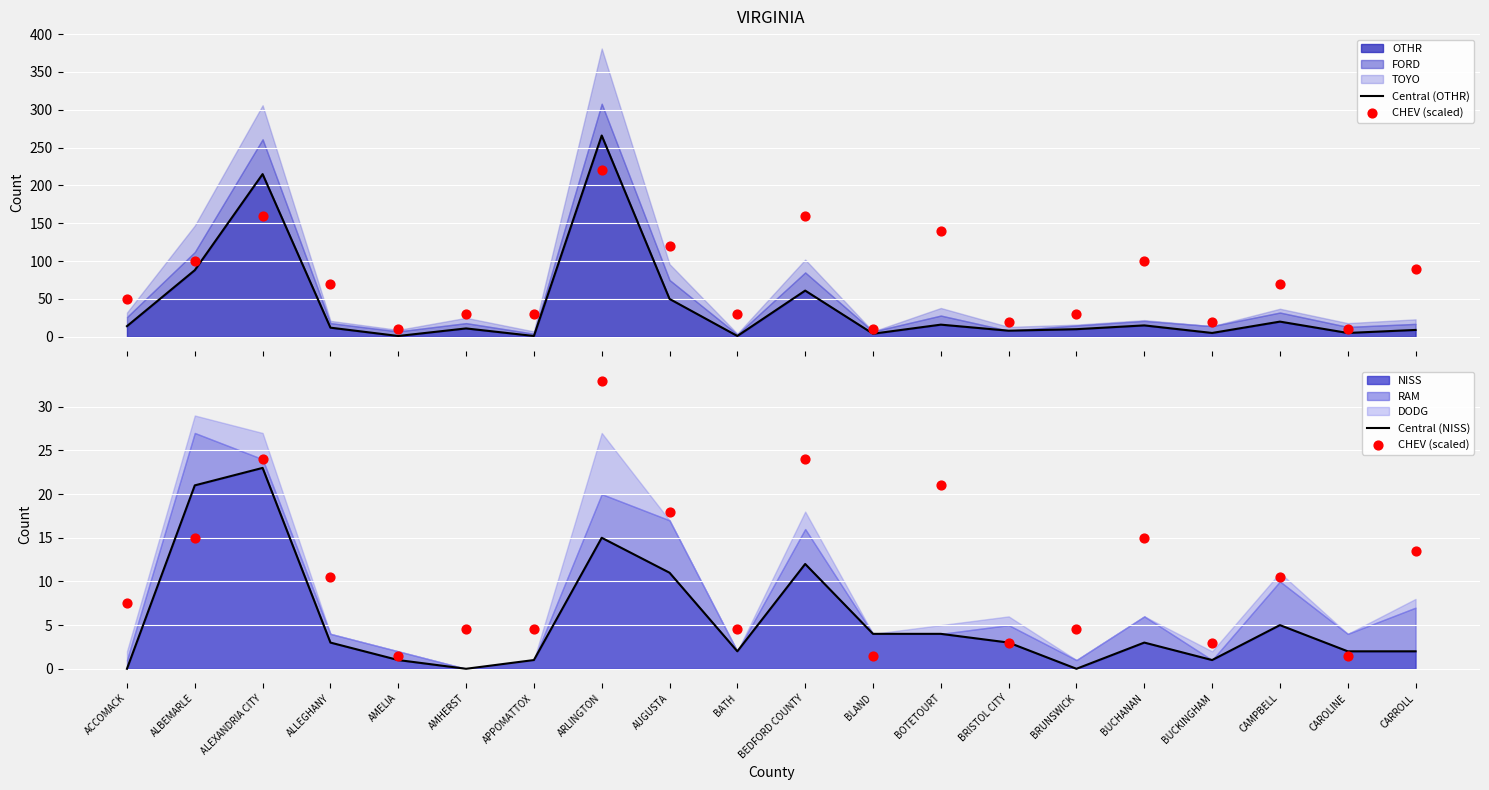

Which series reaches the minimum Y coordinate?

Central (NISS)